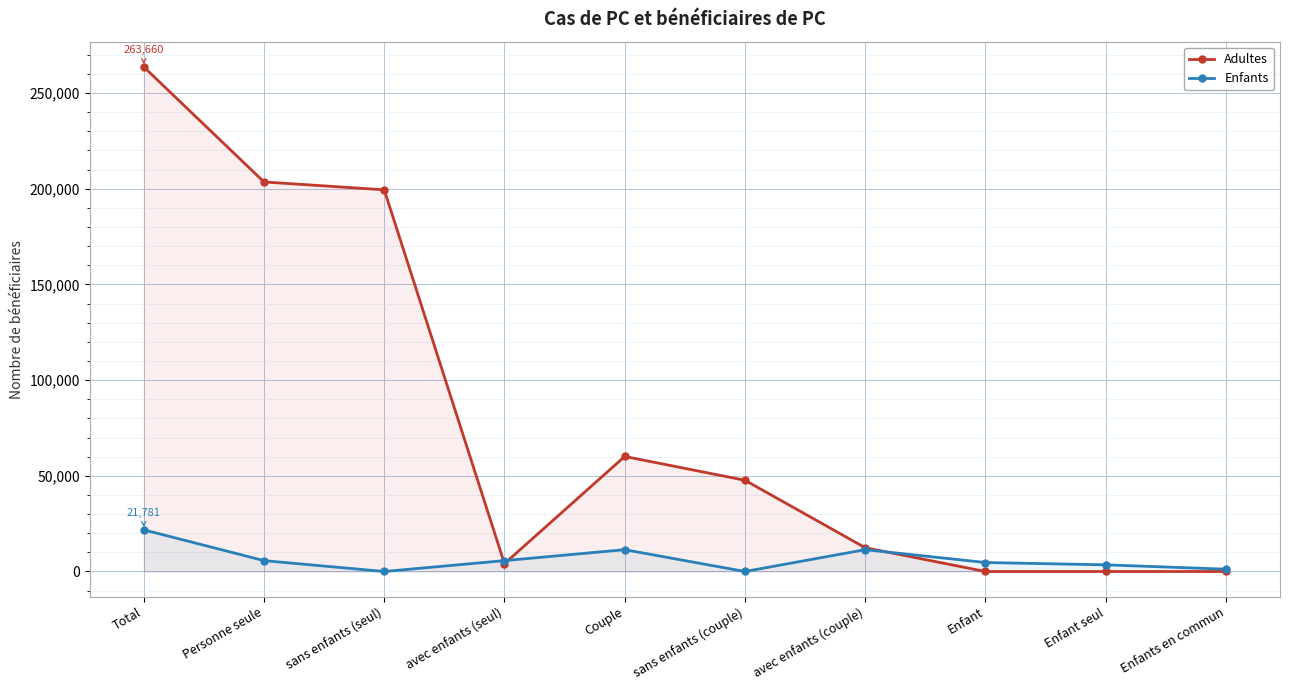

At which label is Enfants closest to 10890?

Couple